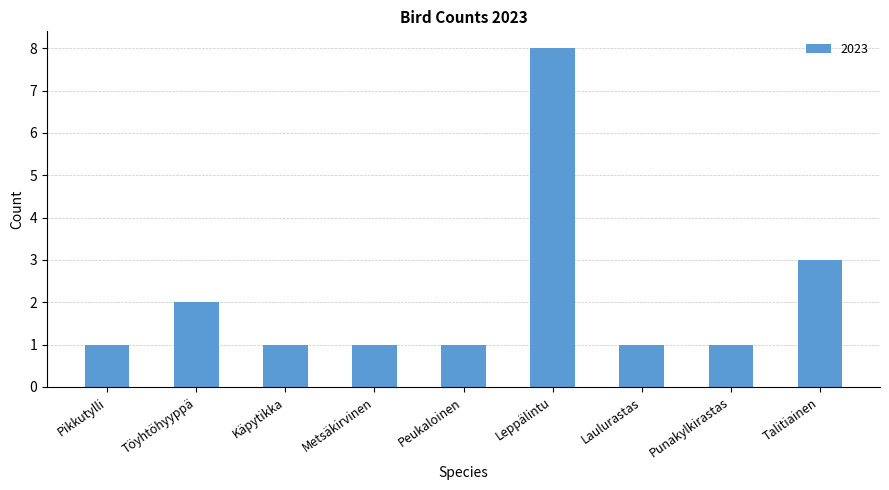

How many bars are there in total?

9